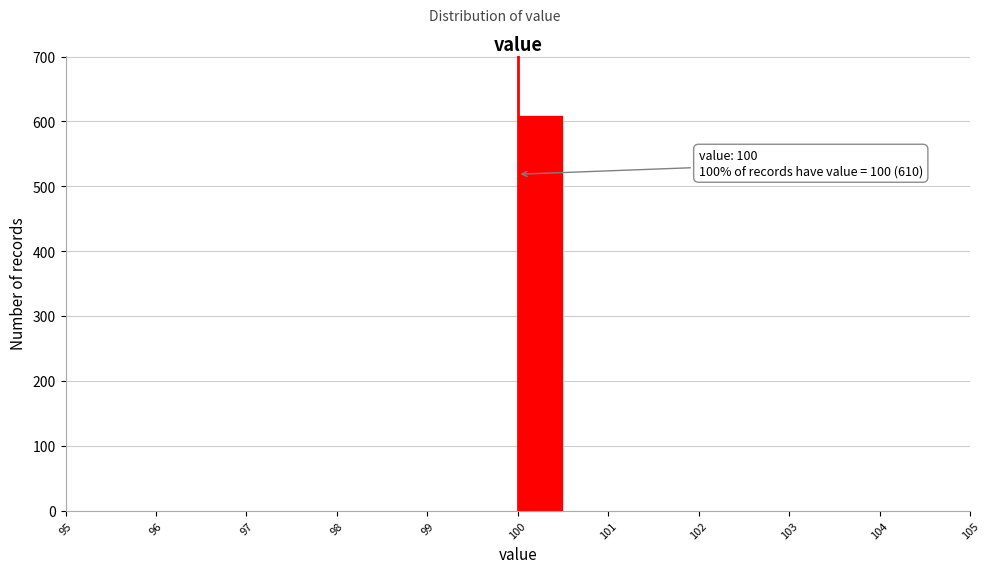

Over which range of the x-axis is the bar tallest?

100.0 to 100.5